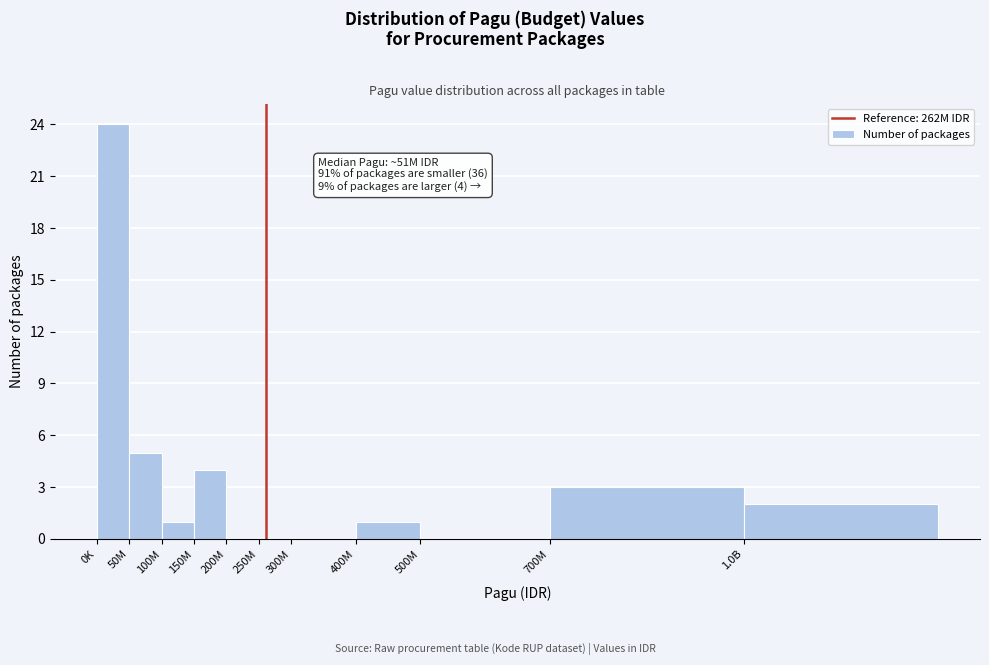

Reading left to right, list all the values displayed in this chart.

0K=24	50M=5	100M=1	150M=4	200M=0	250M=0	300M=0	400M=1	500M=0	700M=3	1.0B=2